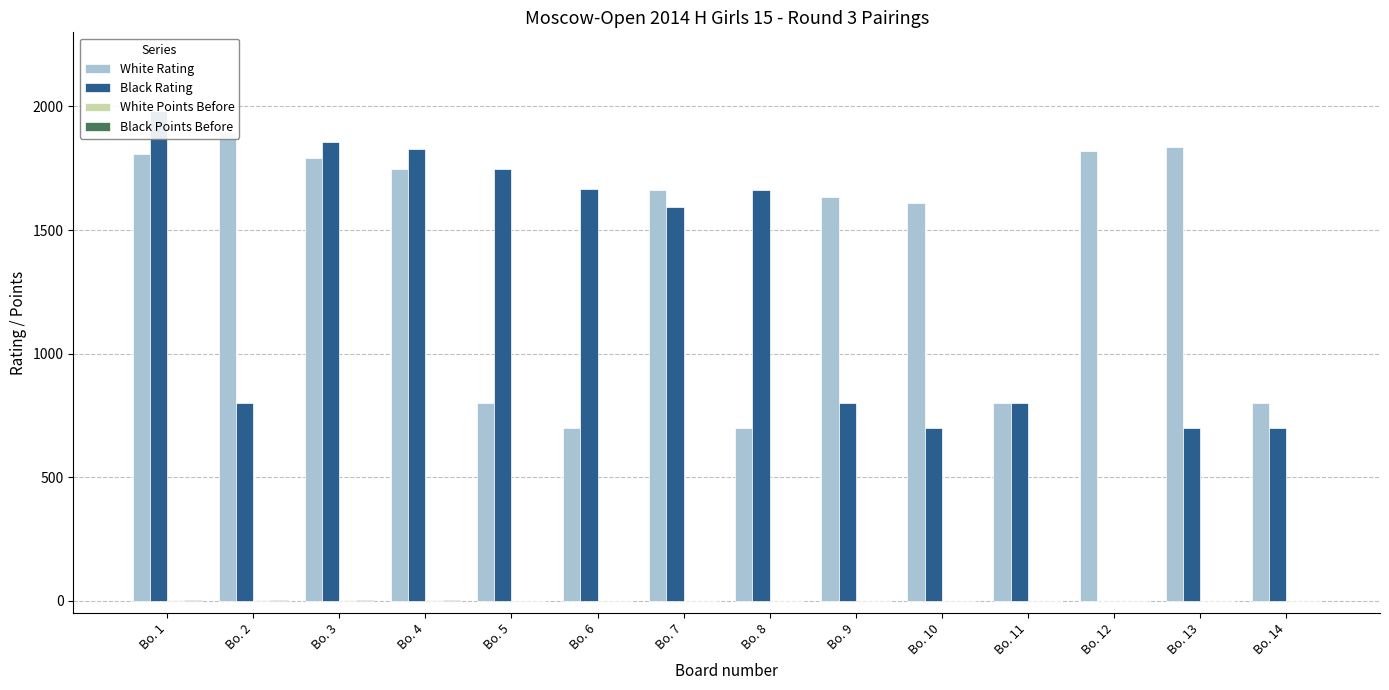

Reading left to right, what are all the values shown in this chart?

White Rating: 1807	1894	1790	1746	800	700	1663	700	1635	1611	800	1818	1837	800
Black Rating: 1981	800	1857	1828	1746	1665	1595	1661	800	700	800	0	700	700
White Points Before: 2	2	2	2	1	1	1	1	1	1	0	0	0	0
Black Points Before: 2	2	2	2	1	1	1	1	1	1	1	0	0	0